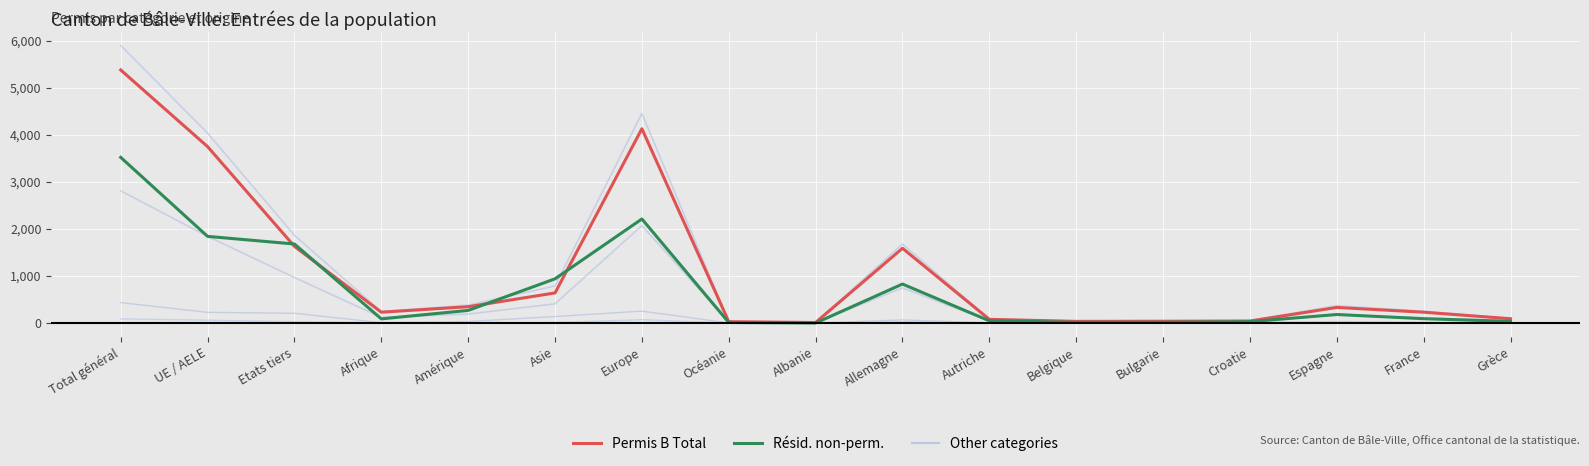

Does the chart have visible grid lines?

Yes